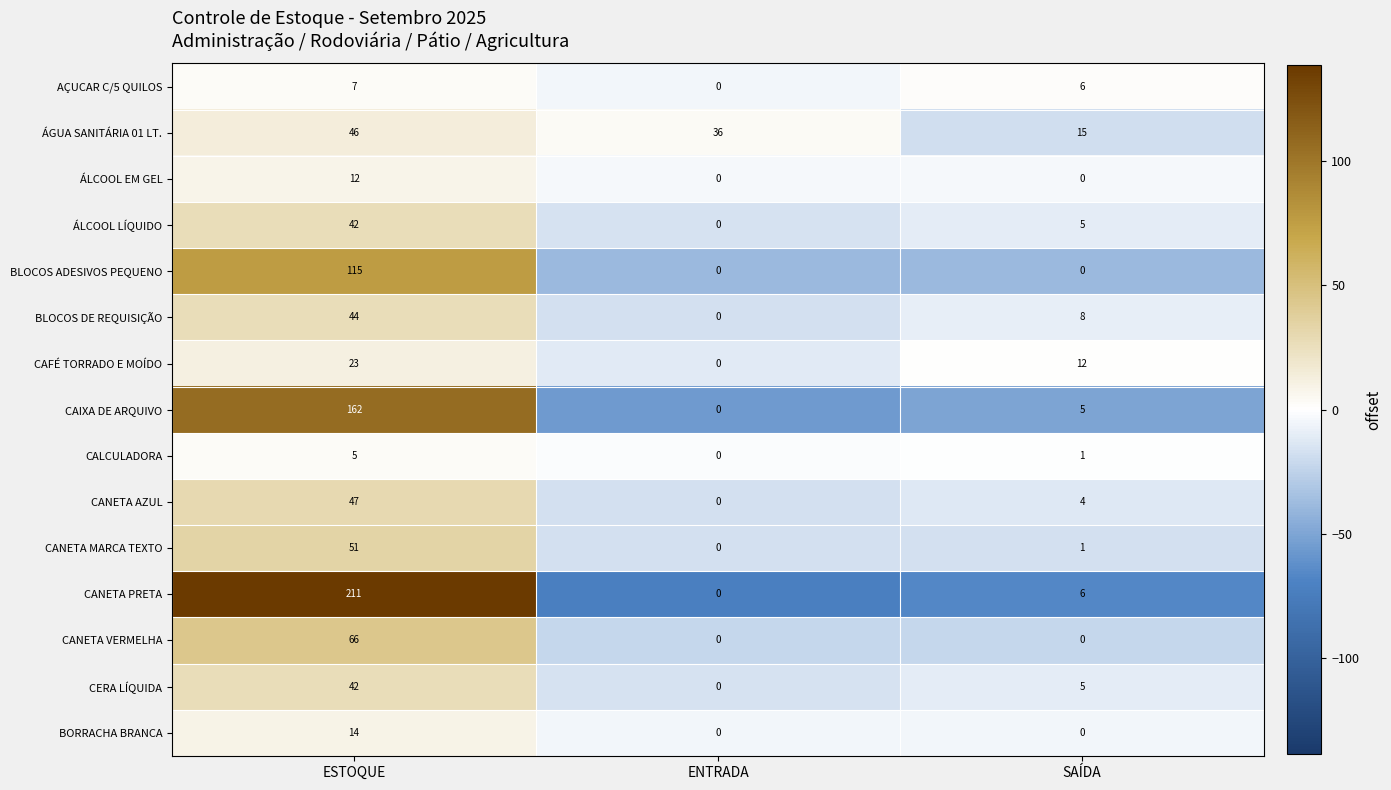

What is the spread (max minus min) of values at ENTRADA?

36